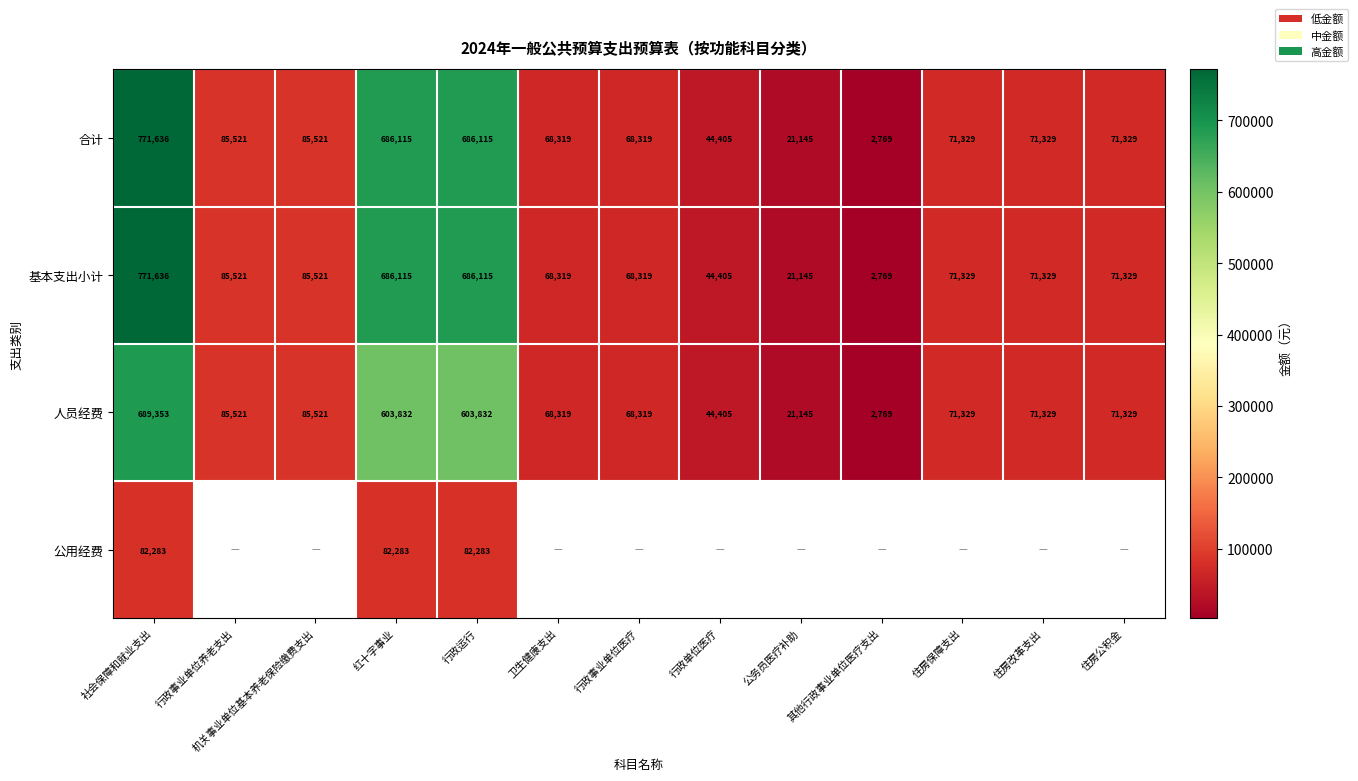

Is the value of 基本支出小计 at 行政事业单位养老支出 greater than the value of 合计 at 住房公积金?

Yes